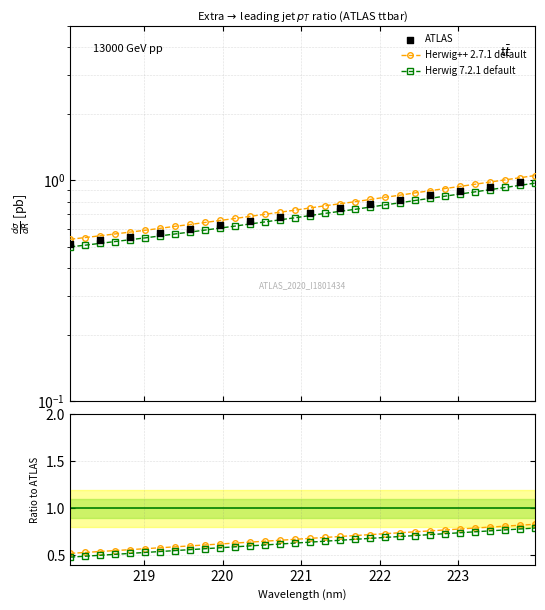

Which has a higher value, 218.442 or 222.4538?

222.4538